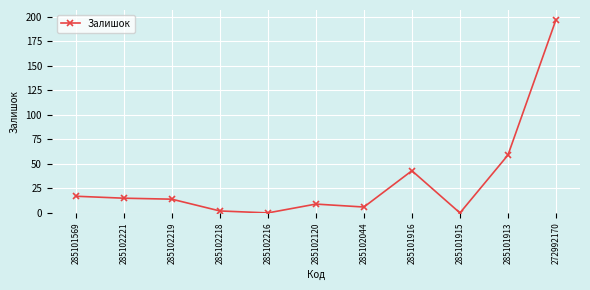

What is the label of the 1st point from the right?

272992170